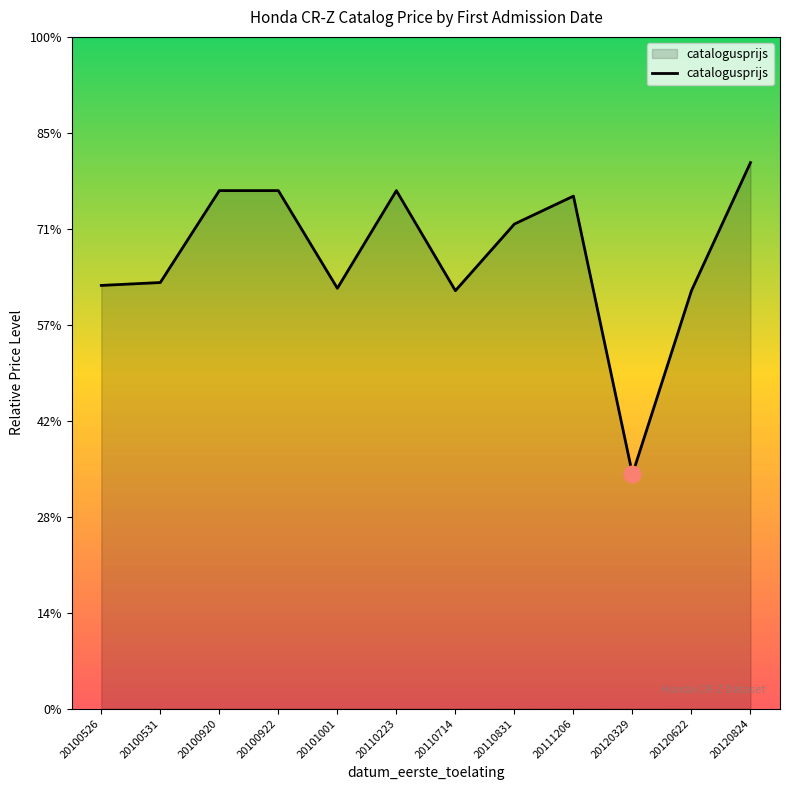

Is it true that the value at 20101001 is 21900?

True